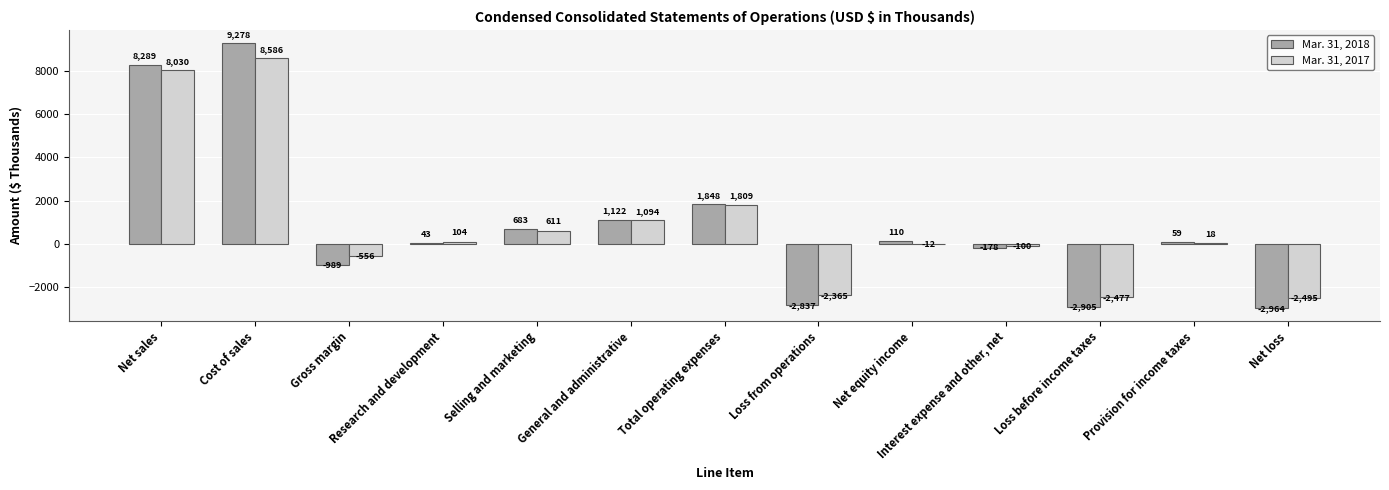

How many positive values does the Mar. 31, 2017 series have?

7